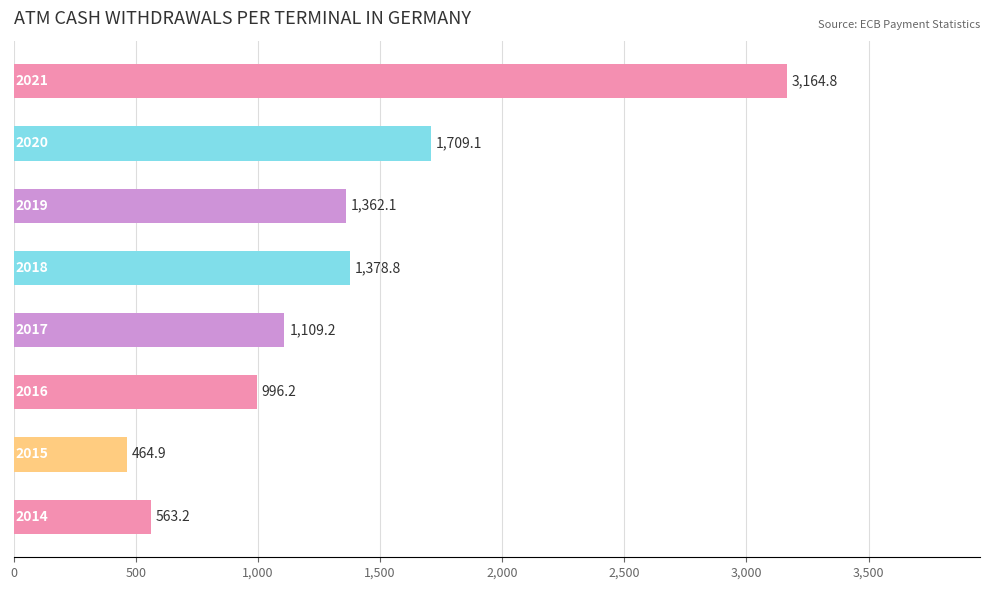

What is the smallest value displayed?

464.9